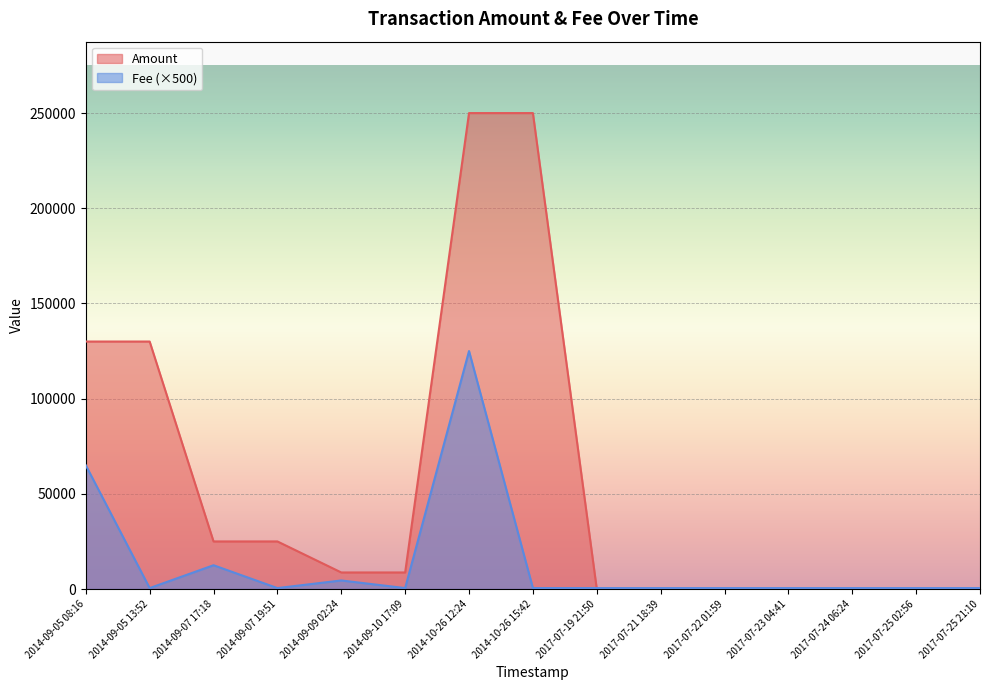

At which category is the sum across all series the highest?

2014-10-26 12:24